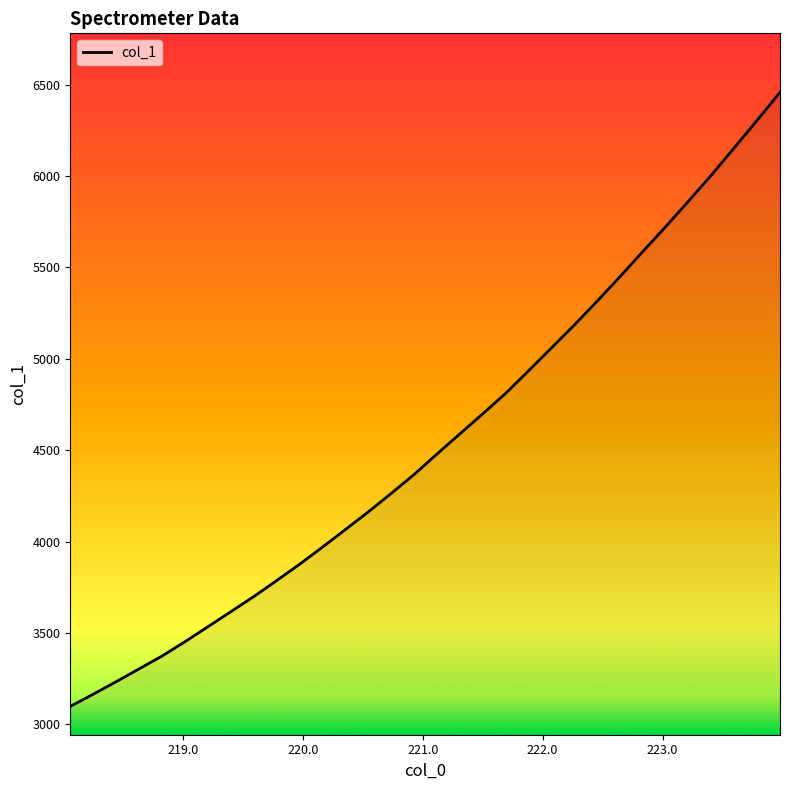

What is the difference between the maximum and minimum values?

3359.8